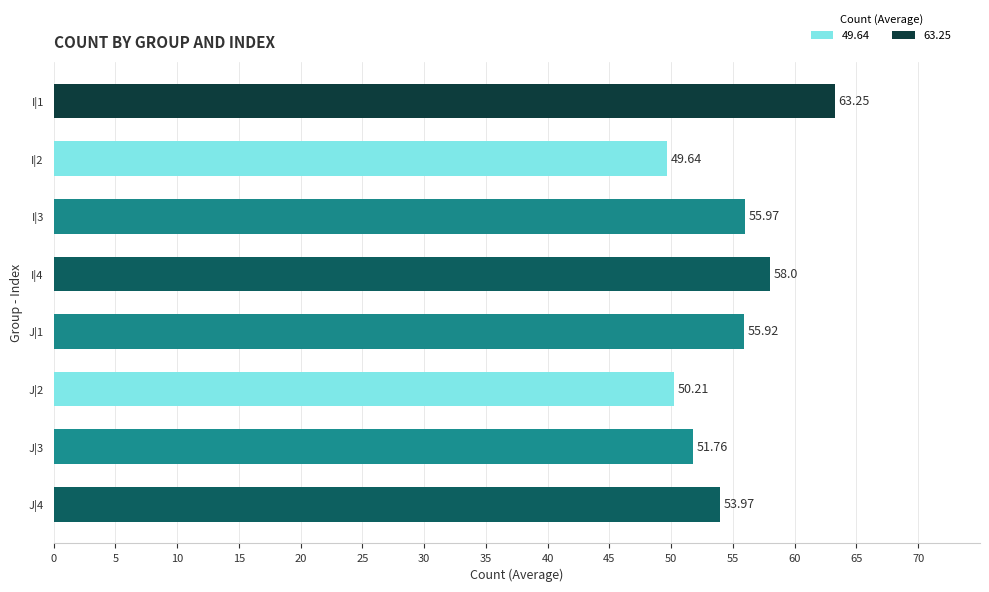

Are the bars grouped side by side (vs. stacked)?

No